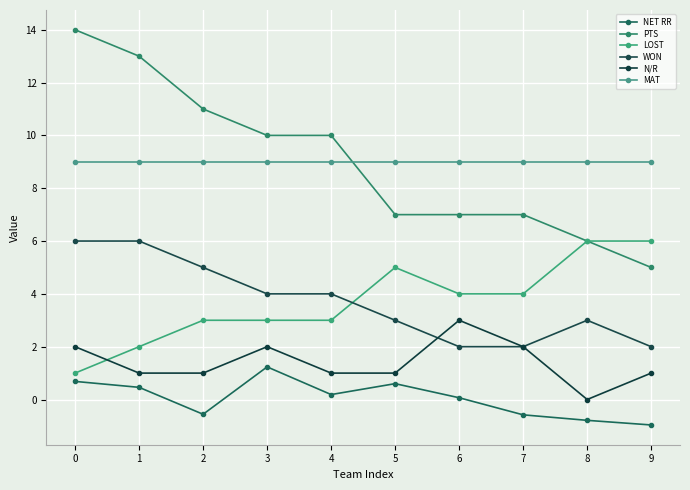

True or false: NET RR and PTS intersect in this chart.

False